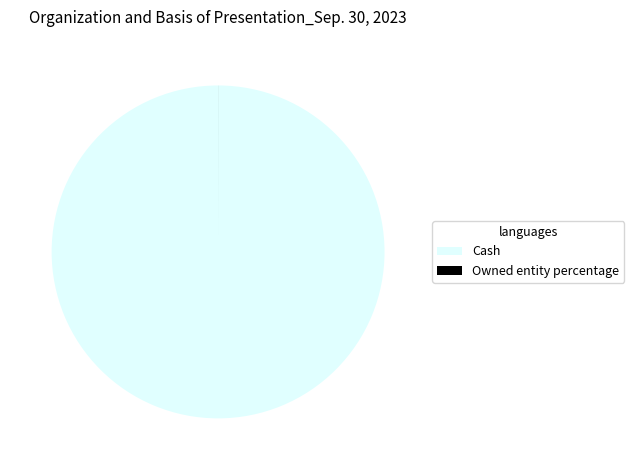

What is the largest slice in the pie chart?

Cash